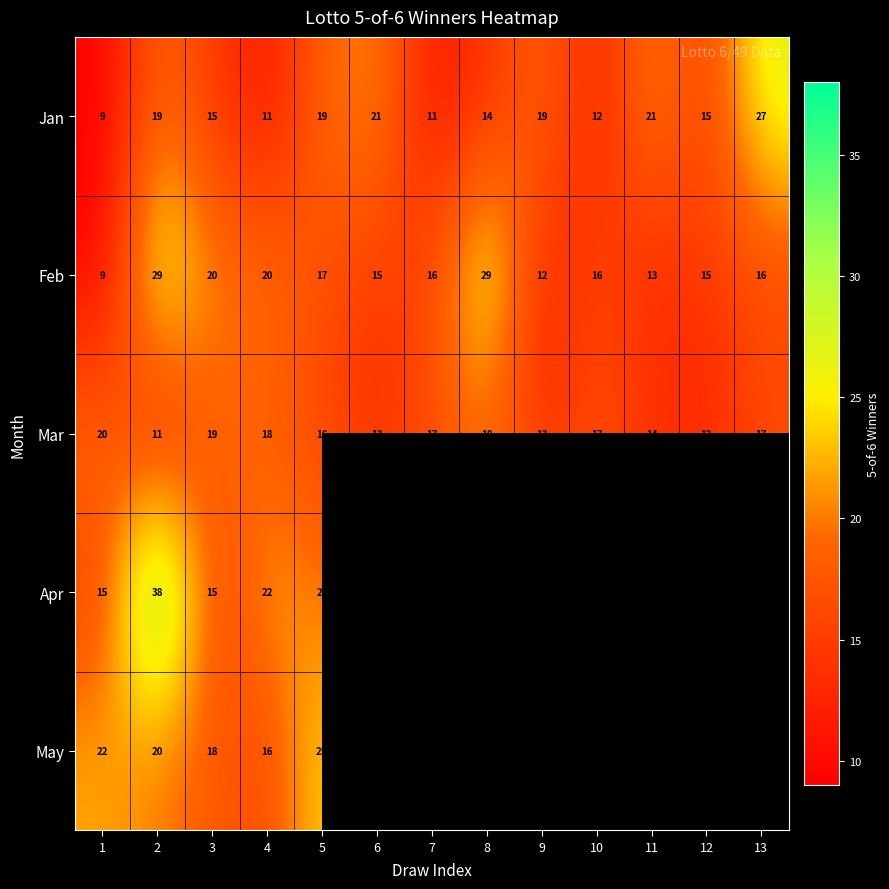

Is the value of Mar at 13 greater than the value of Jan at 12?

Yes